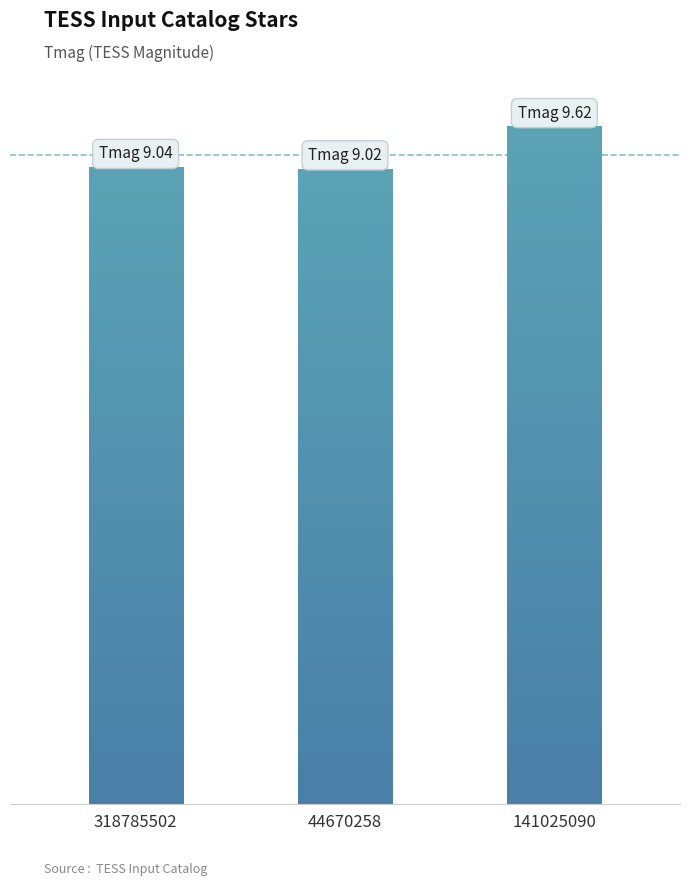

What is the minimum value shown in the chart?

9.0